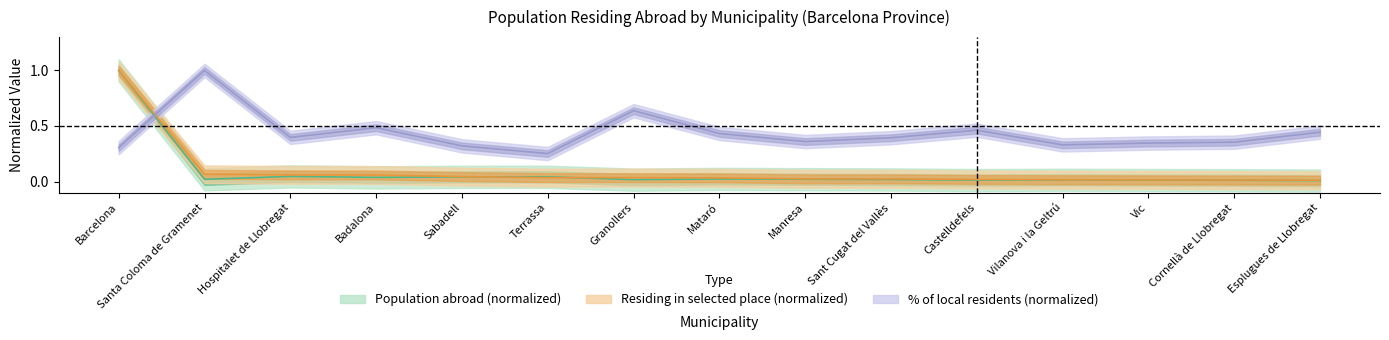

What is the difference between the maximum and minimum values in the Residing in selected place series?

1.0